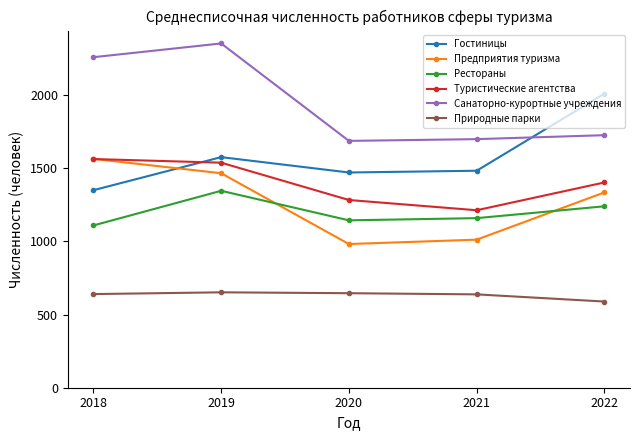

At how many categories does at least one series exceed 2093?

2